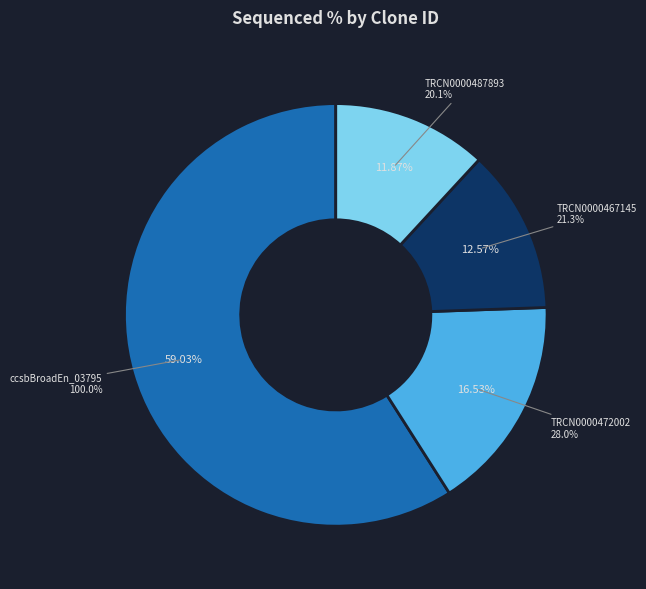

To the nearest percent, what is the combined percentage of TRCN0000472002 and TRCN0000487893?

28%